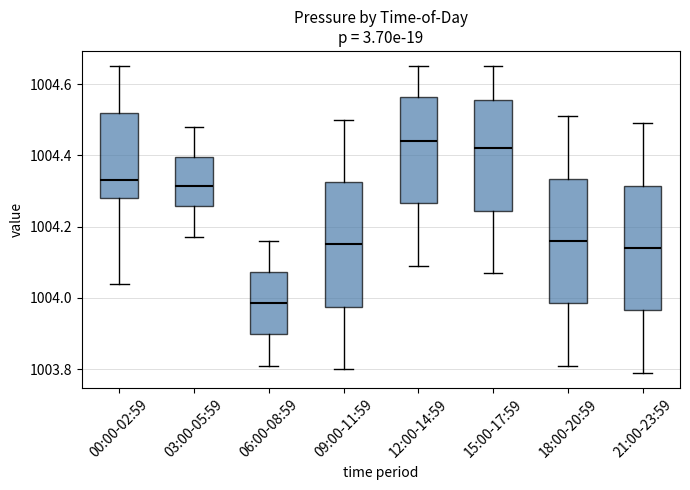

Where is the upper edge of the box for 00:00-02:59 on the y-axis? The values are not printed on the chart, so give them approximately, as read against the axis.

1004.52